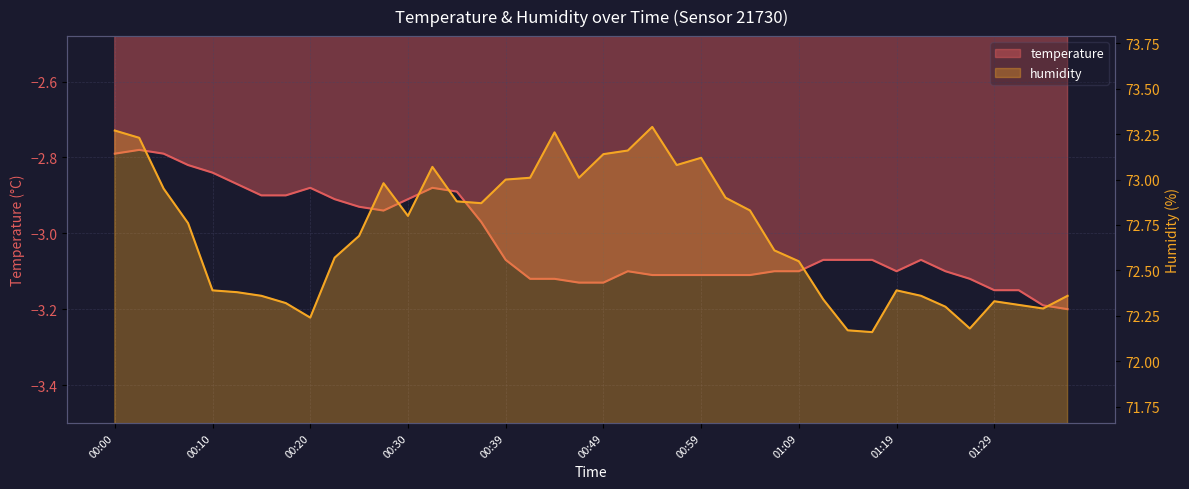

How many series are shown in this chart?

2